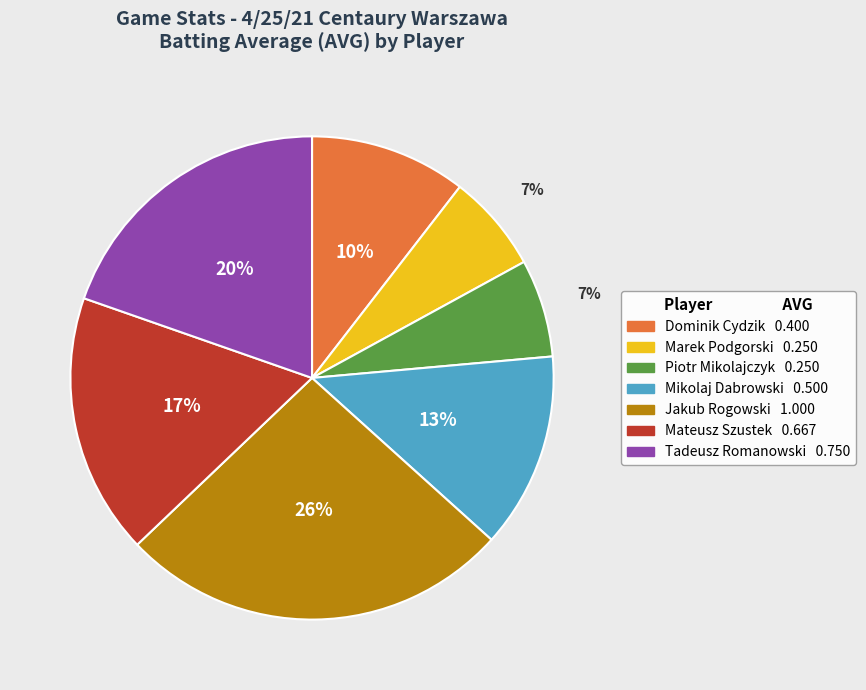

Is there a majority slice in this chart?

No